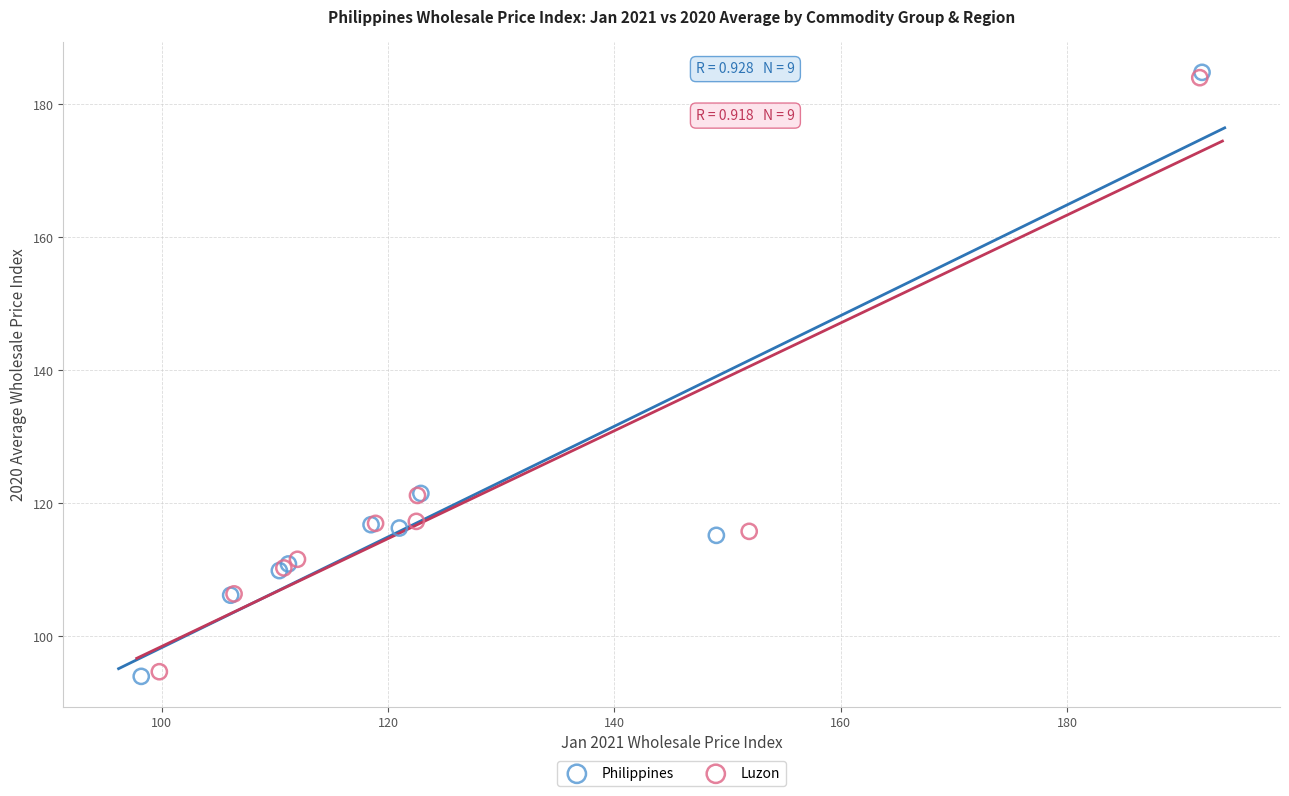

Which series has the widest spread of Y values?

Philippines